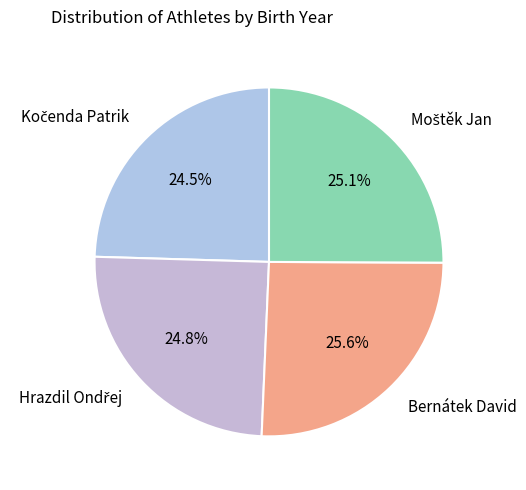

What percentage is NOT represented by Bernátek David?

74.4%